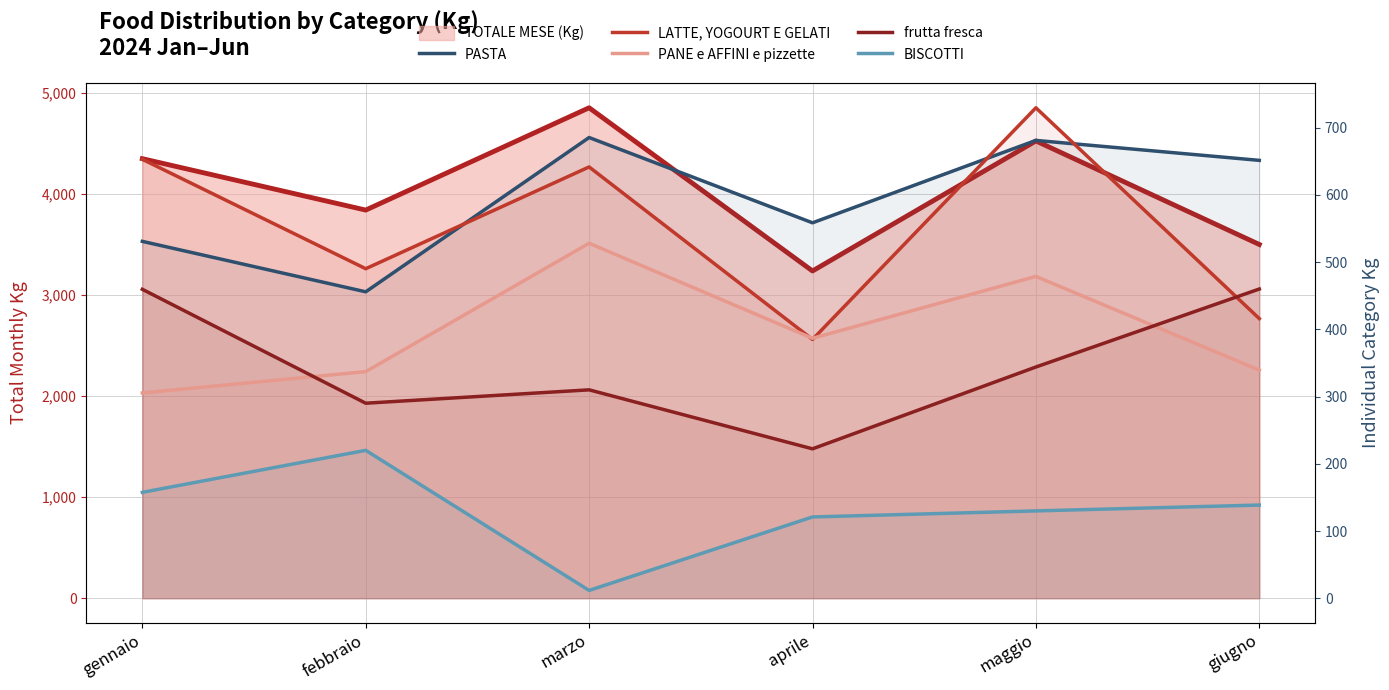

True or false: BISCOTTI and frutta fresca cross at least once.

False